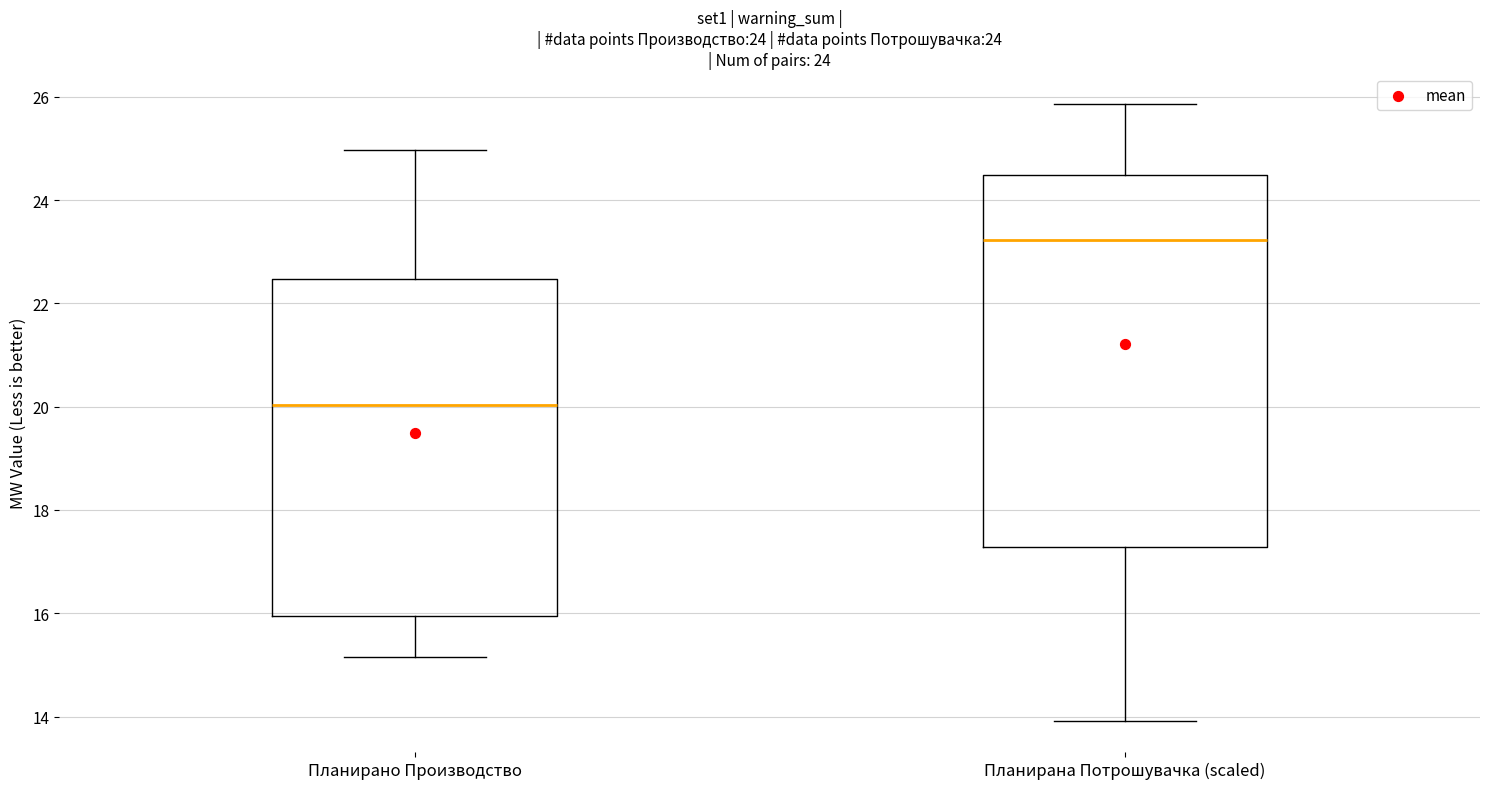

Comparing the boxes themselves (not the whiskers), which one is the tallest?

Планирана Потрошувачка (scaled)